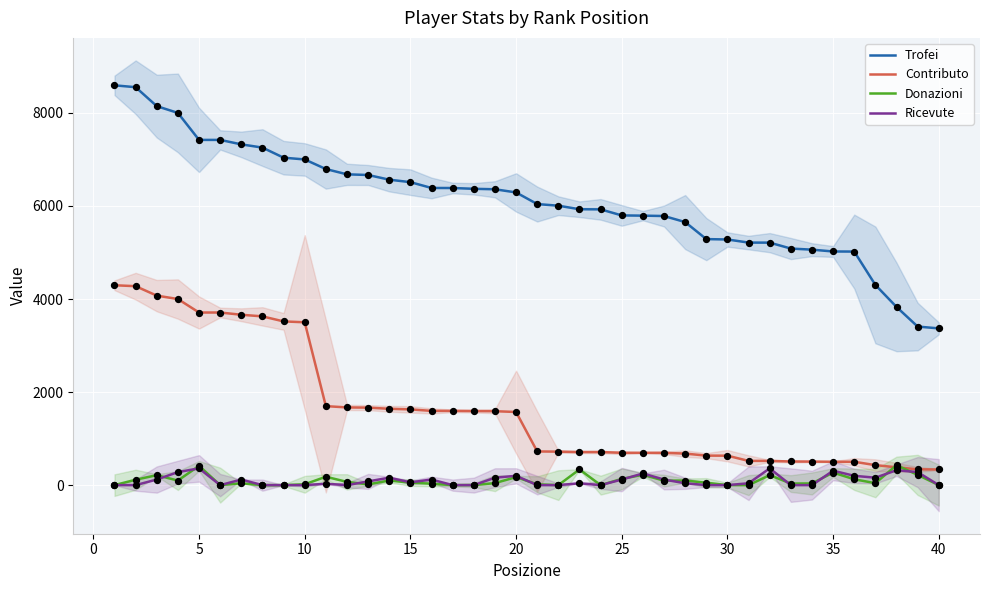

Which series has the widest spread of Y values?

Trofei